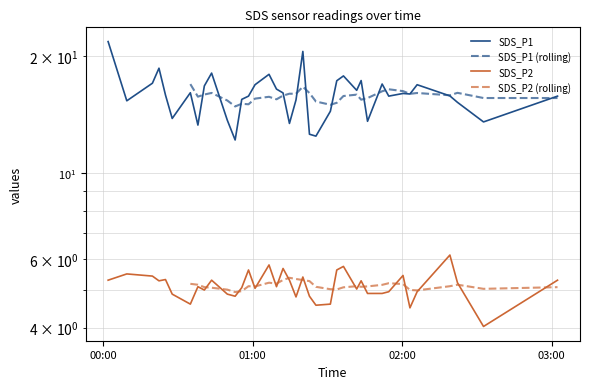

What is the label of the 6th point from the left?

2024/04/05 00:27:42